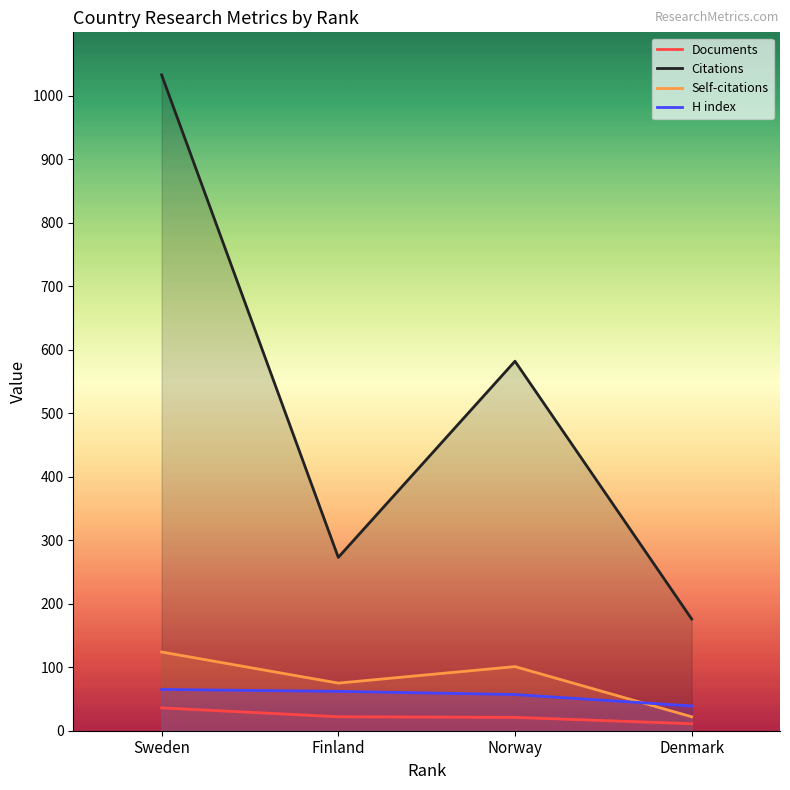

What is the difference between the Citations values at Denmark and Norway?

406